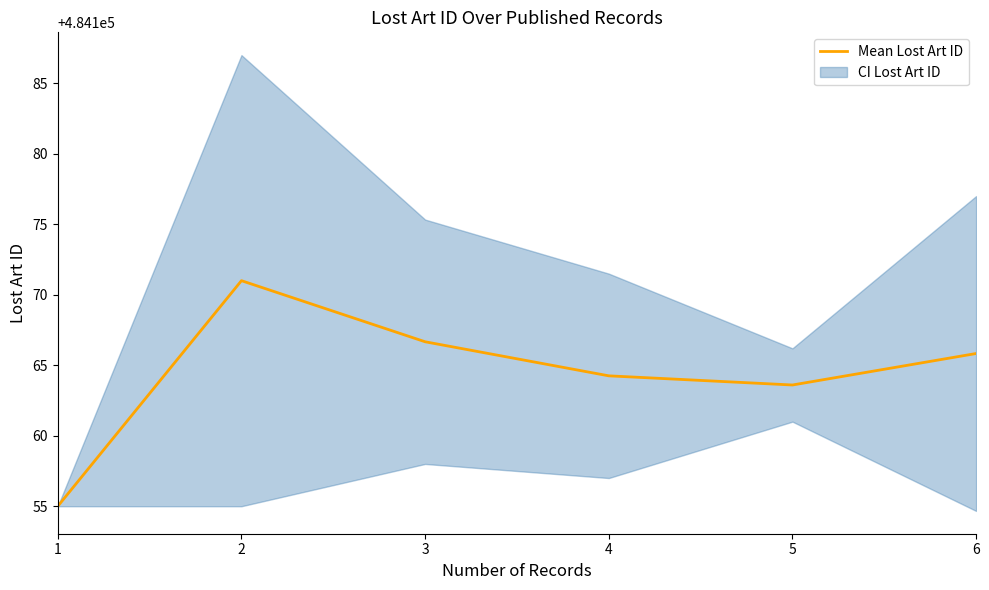

What is the difference between the second highest and second lowest values?

3.1